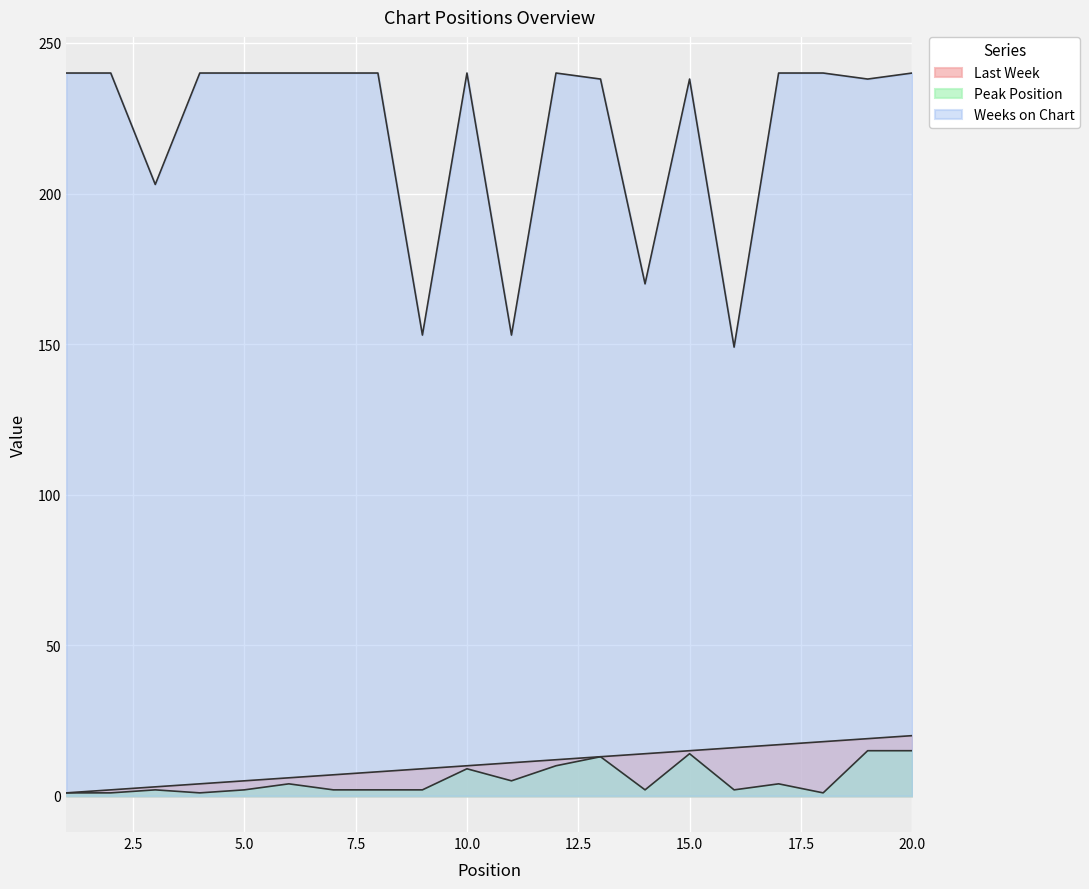

At which category is the sum across all series the highest?

20